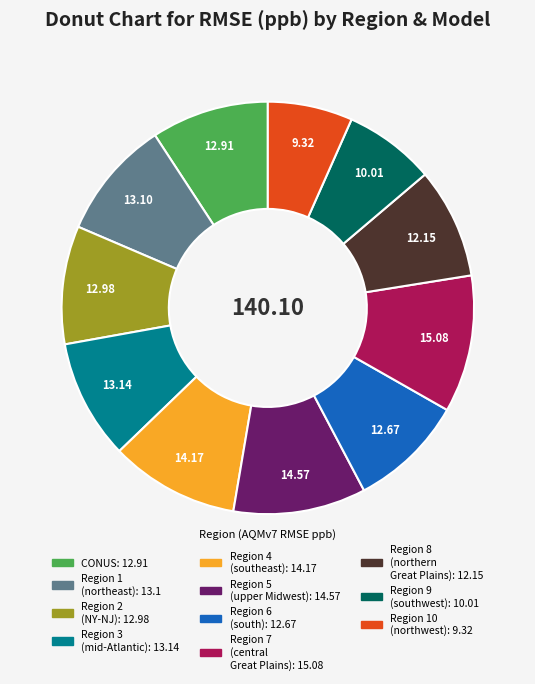

Is there any slice that represents more than half of the pie?

No